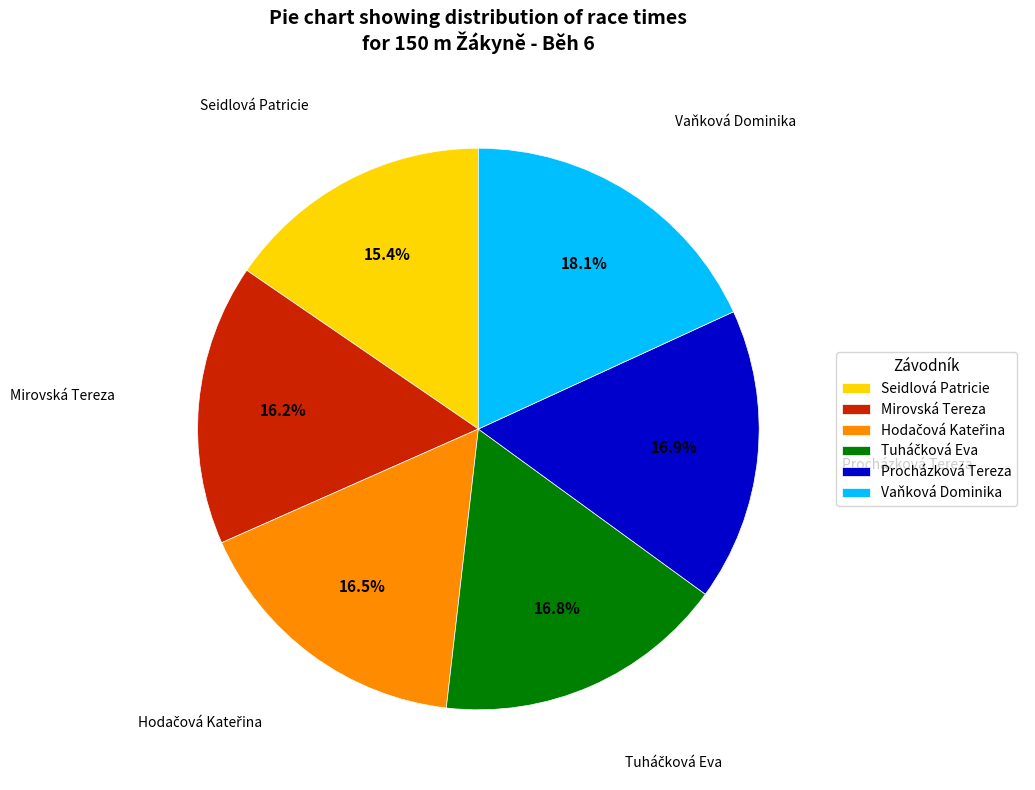

Does any single category account for the majority?

No